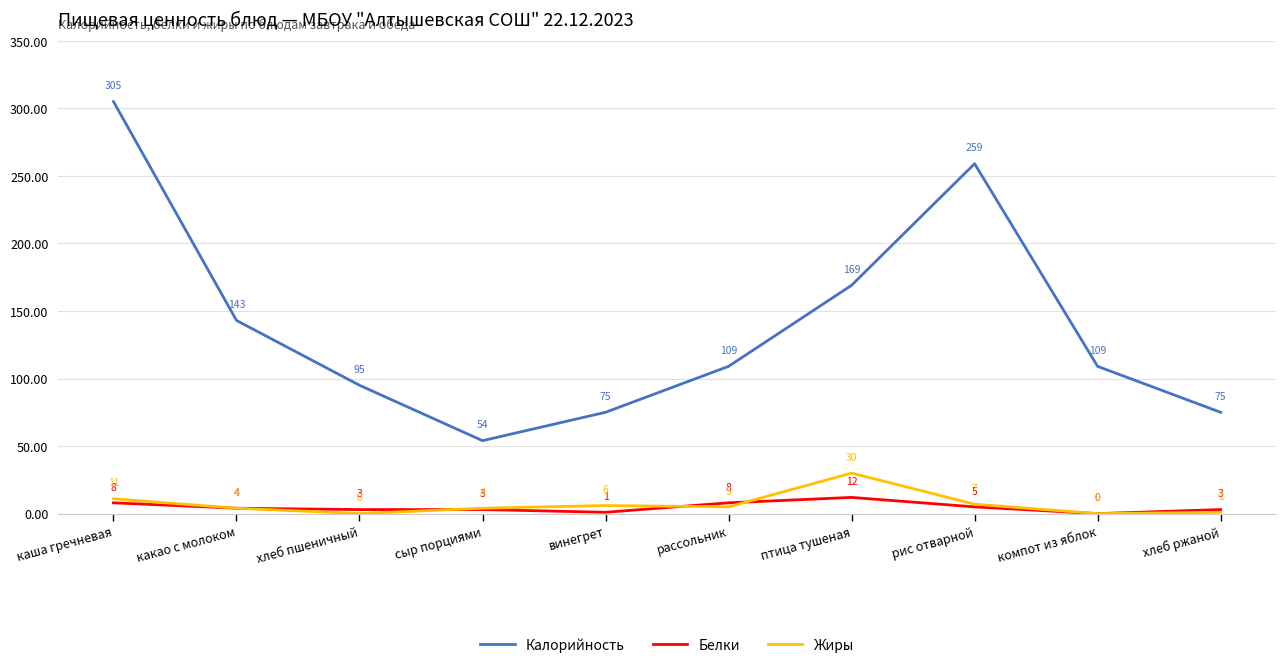

At which category does the chart reach its peak across all series?

каша гречневая